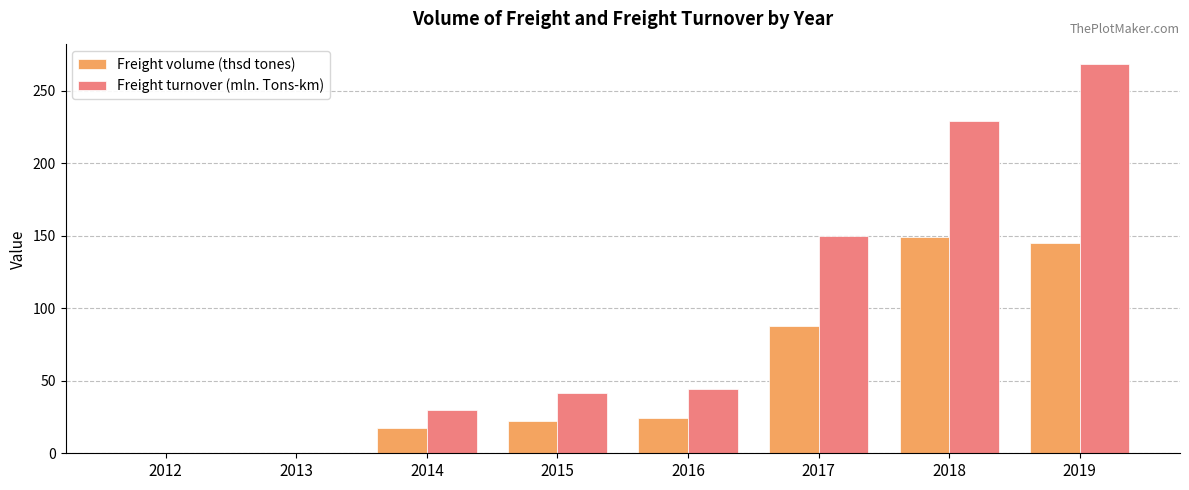

Where does the Freight turnover (mln. Tons-km) series first go above 44?

2016